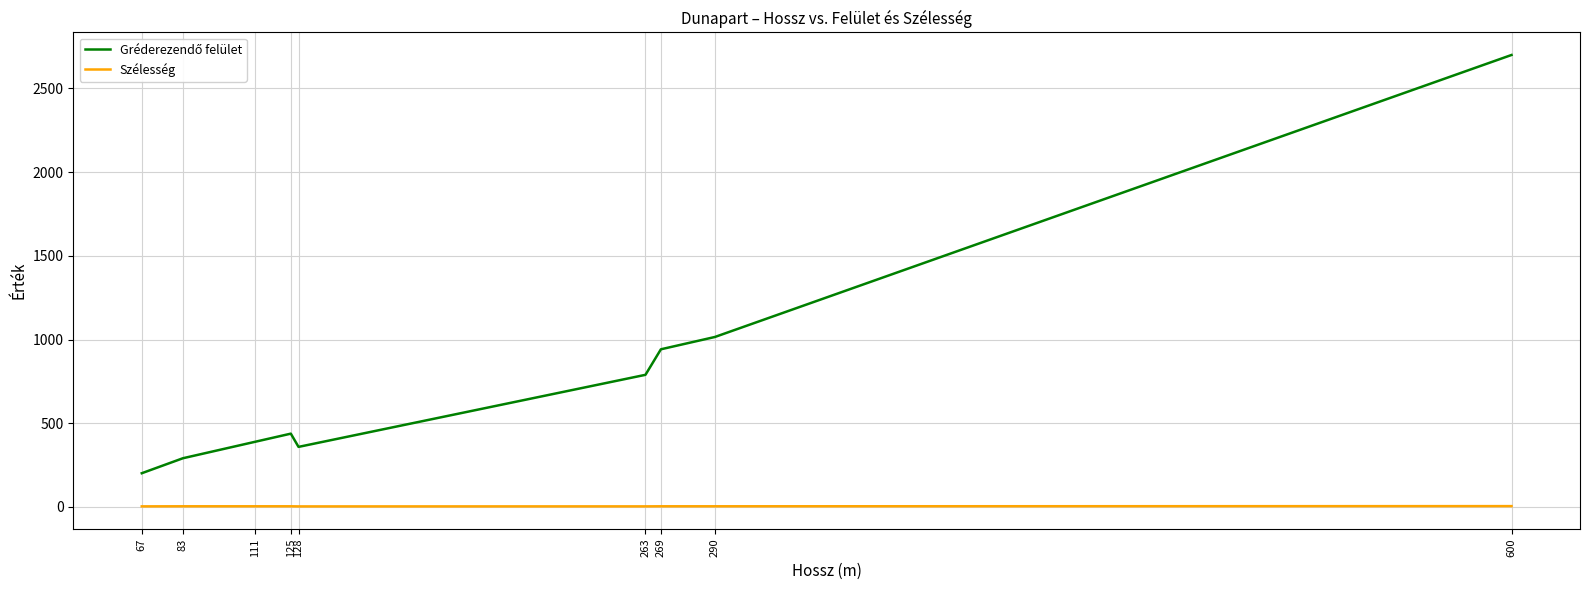

What is the greatest value displayed?

2700.0